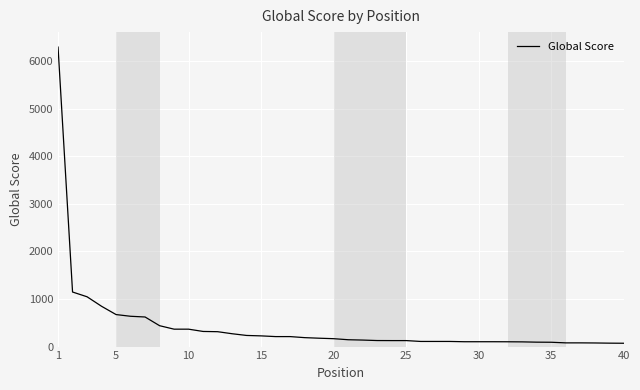

What is the difference between the maximum and minimum values?

6225